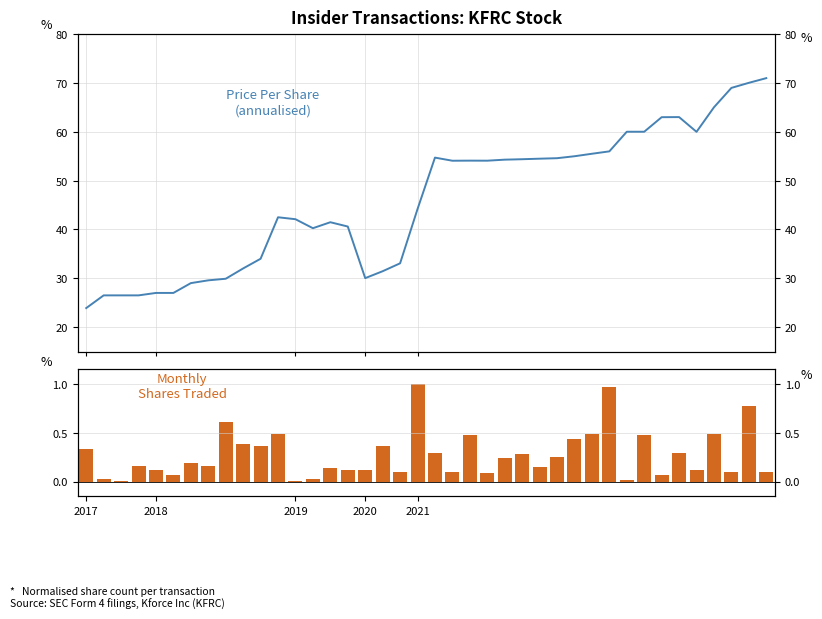

Are the bars horizontal?

No